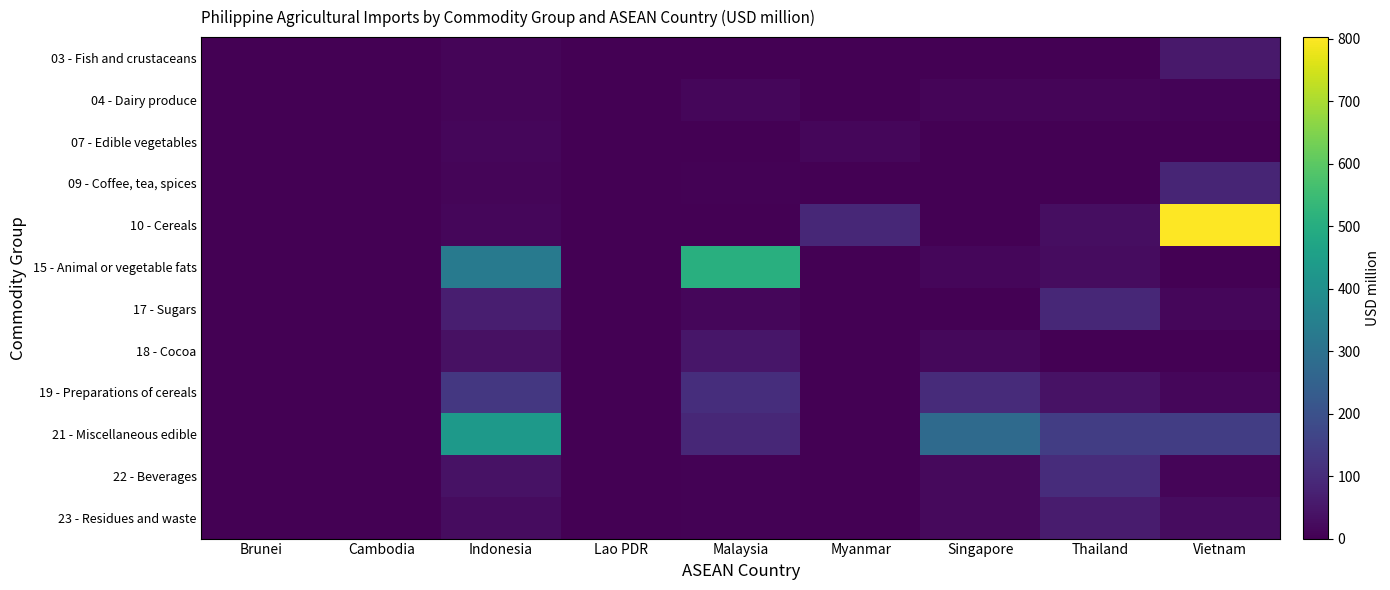

How many data points does each series have?

9